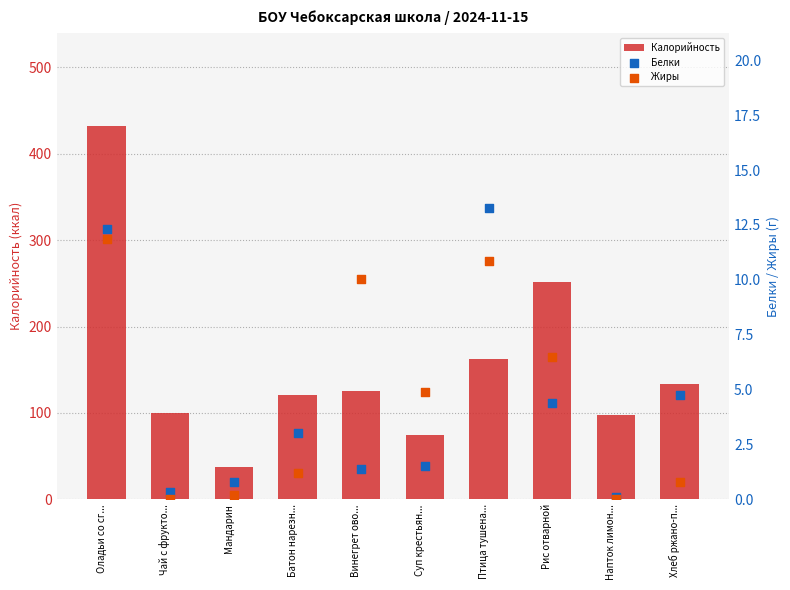

At which category is the sum across all series the highest?

Оладьи со сг...